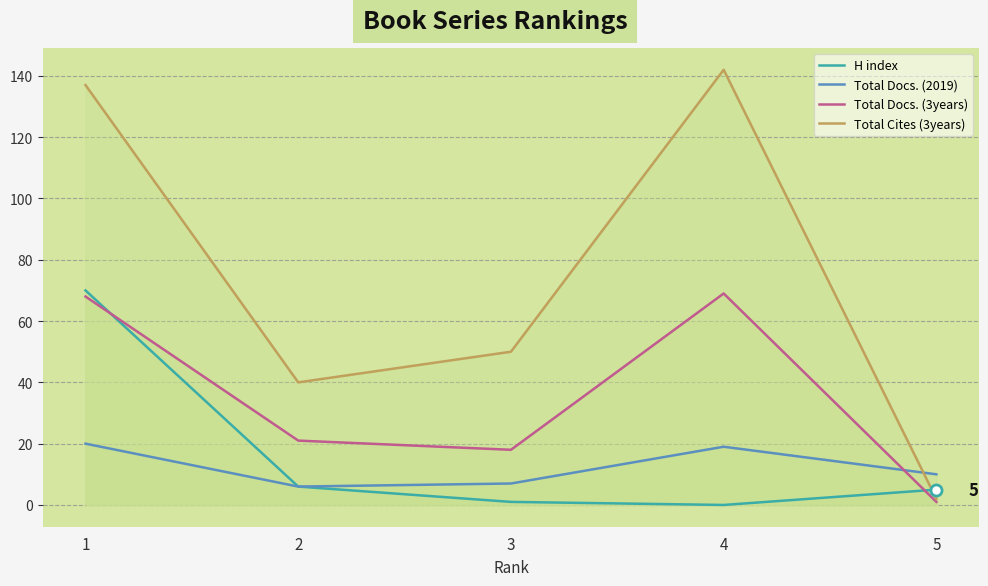

True or false: Total Docs. (3years) and Total Cites (3years) intersect in this chart.

False